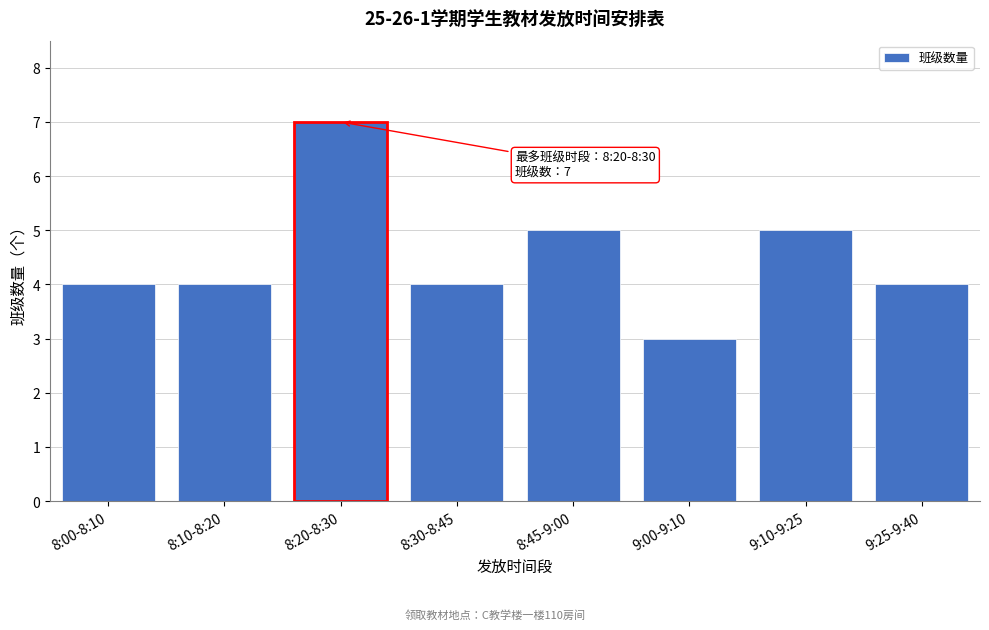

Reading right to left, extract all data points from this chart.

4	5	3	5	4	7	4	4